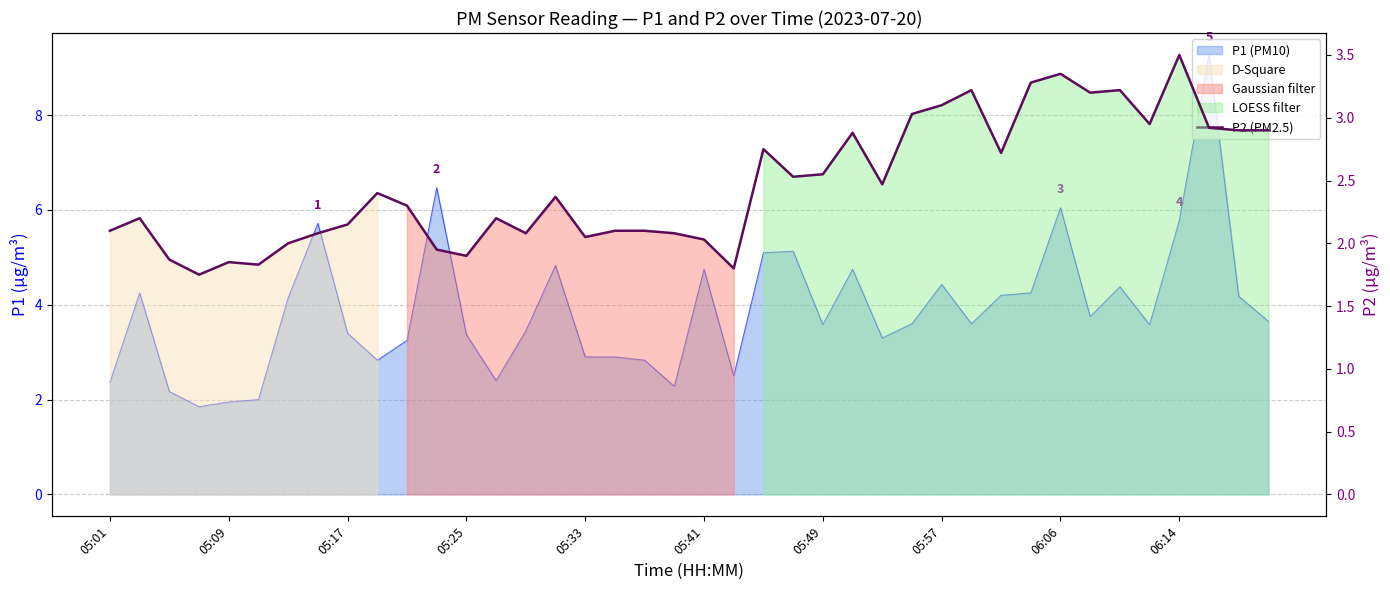

The chart shows a value of 3.2 at 29. True or false?

True